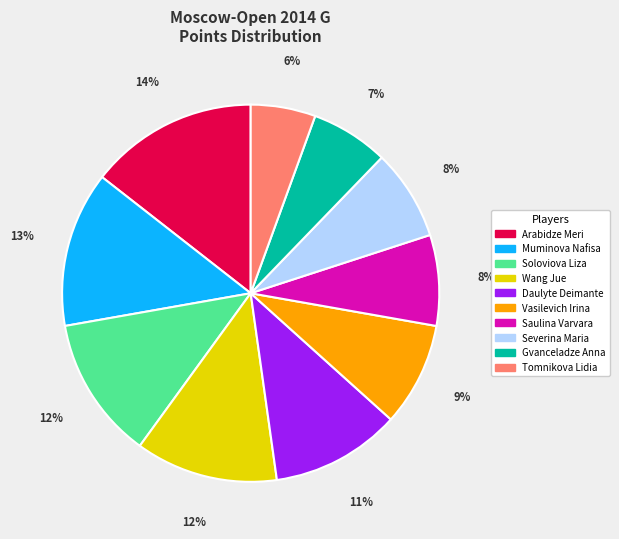

What percentage is the Tomnikova Lidia slice, to the nearest percent?

6%